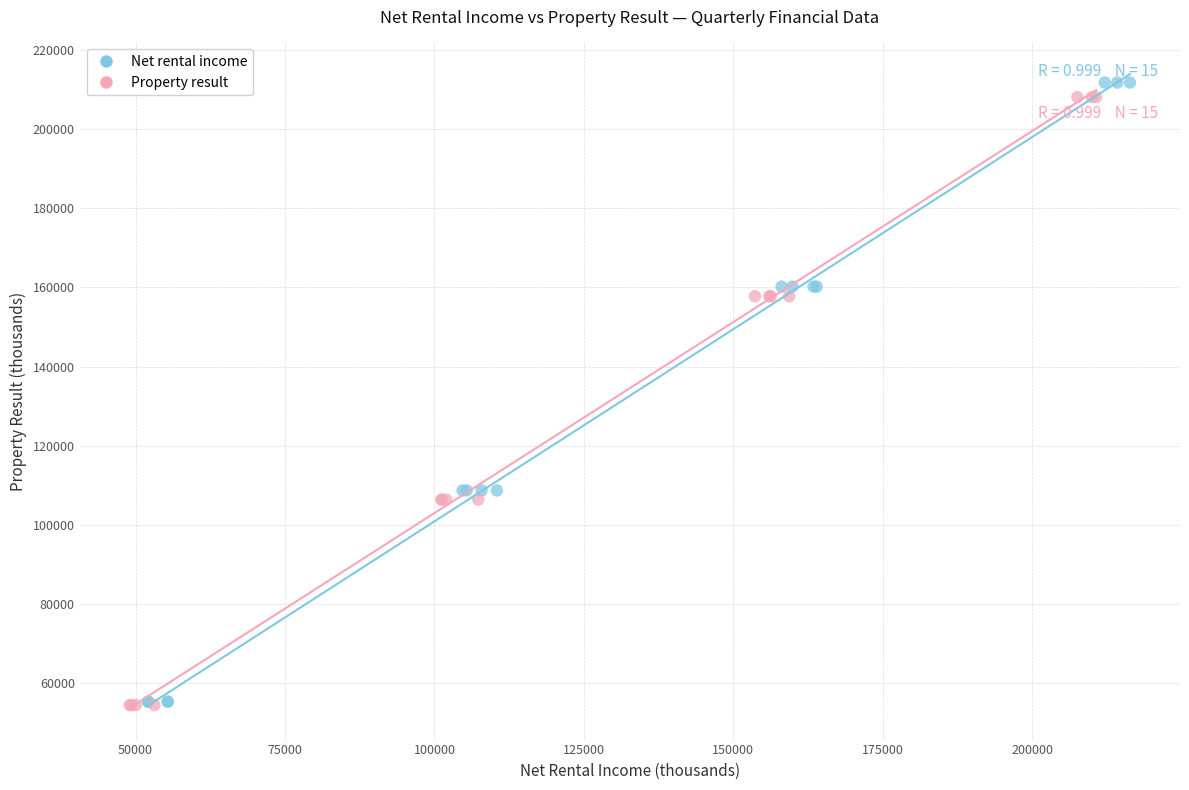

Which series has the largest Y range (max minus min)?

Net rental income